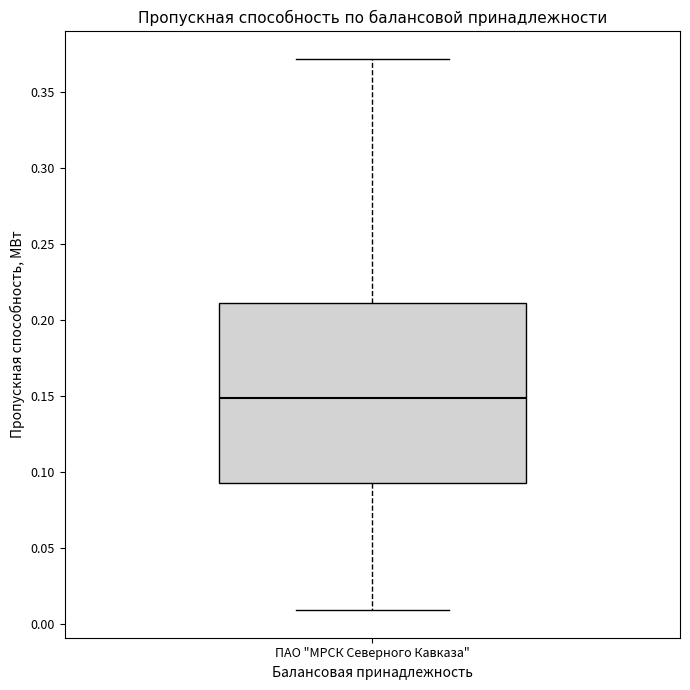

Read this box plot against the y-axis: the position of the median line, the range covered by the box, and the ends of both whiskers. The values are not printed on the chart, so give them approximately, as read against the axis.

median 0.150, box 0.095 to 0.210, whiskers 0.010 to 0.370